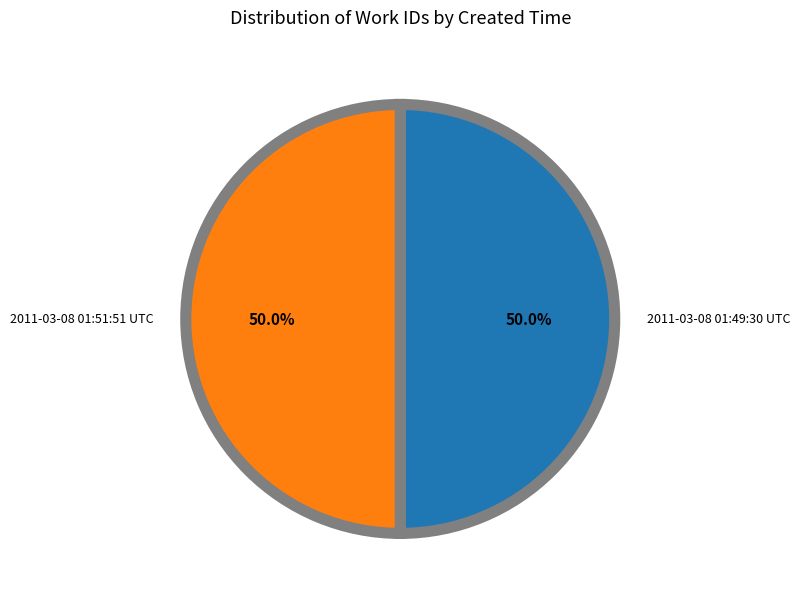

To the nearest percent, what is the average slice percentage?

50%